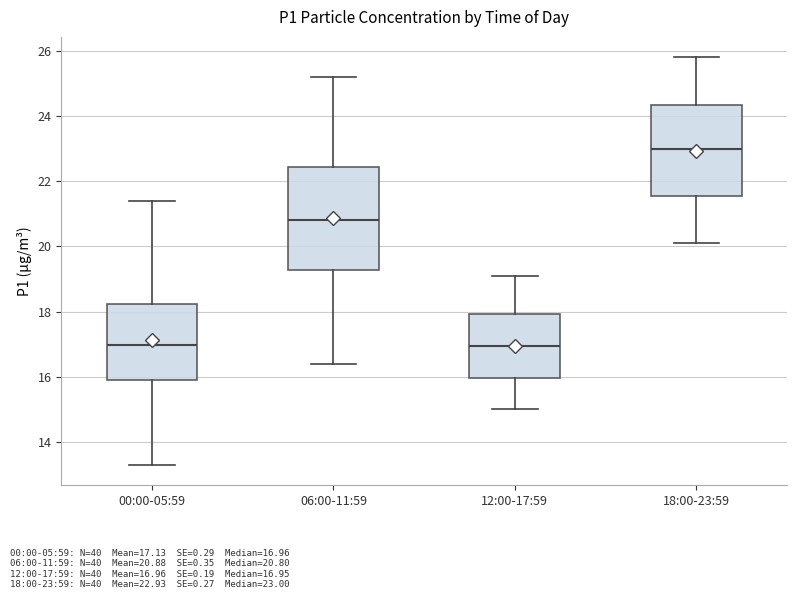

Comparing the boxes themselves (not the whiskers), which one is the tallest?

06:00-11:59